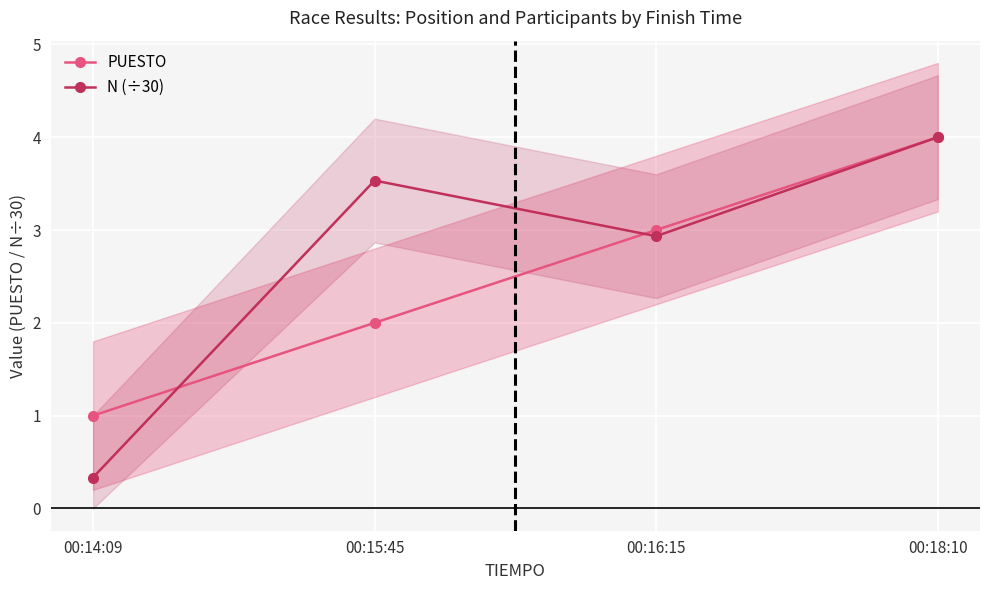

At how many categories does at least one series exceed 3?

2